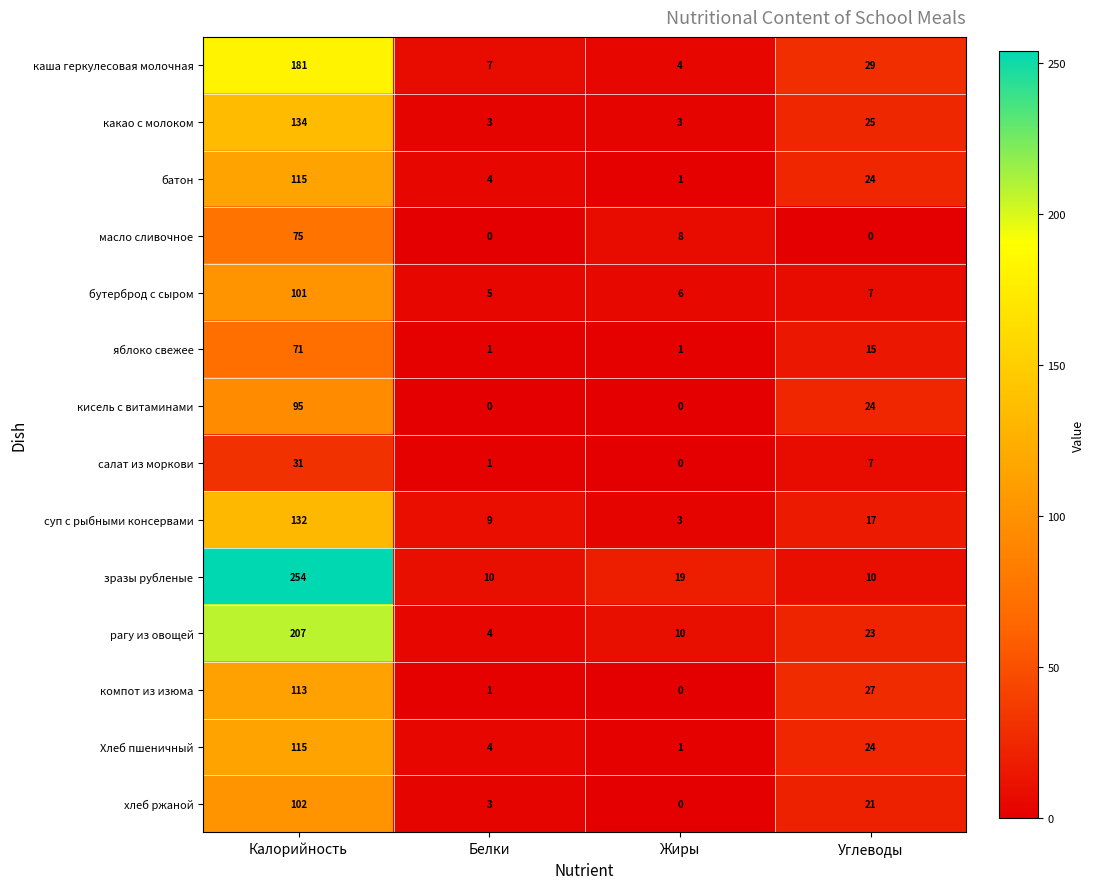

The бутерброд с сыром series shows 4 at Углеводы. True or false?

False